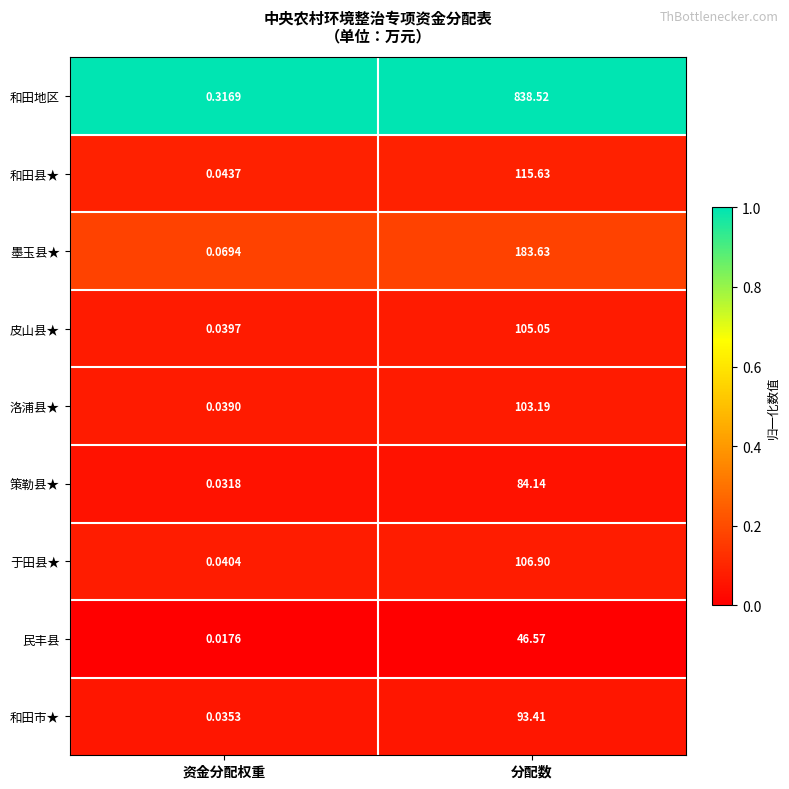

Which category has the lowest value across all series?

资金分配权重